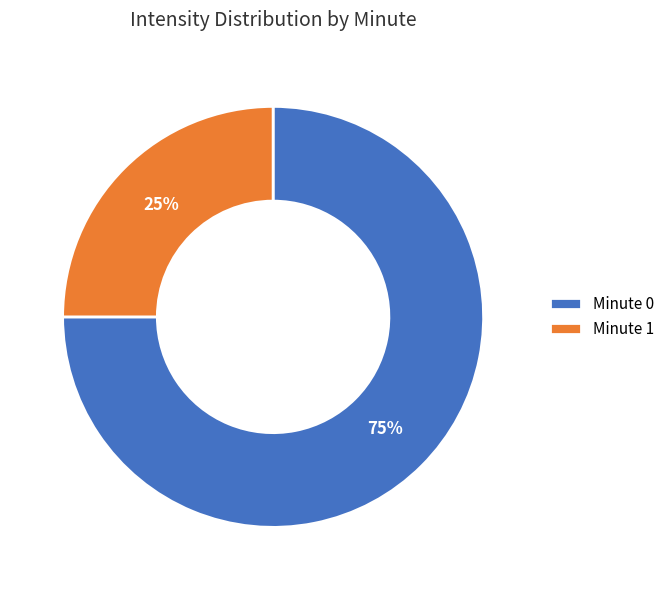

Count the number of slices in the pie.

2